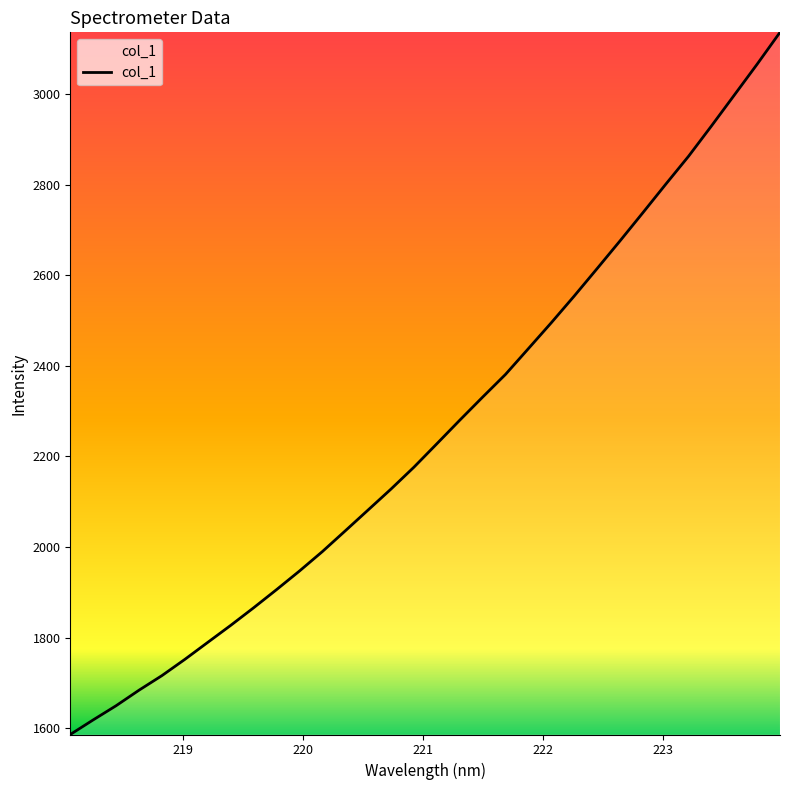

Does the chart have visible grid lines?

No